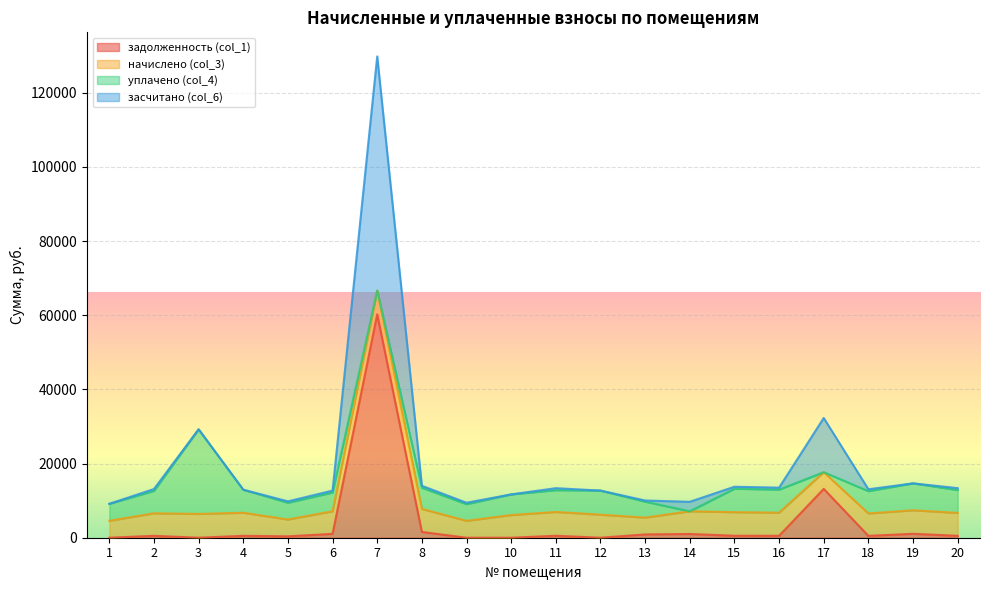

How many positive values does the задолженность (col_1) series have?

15